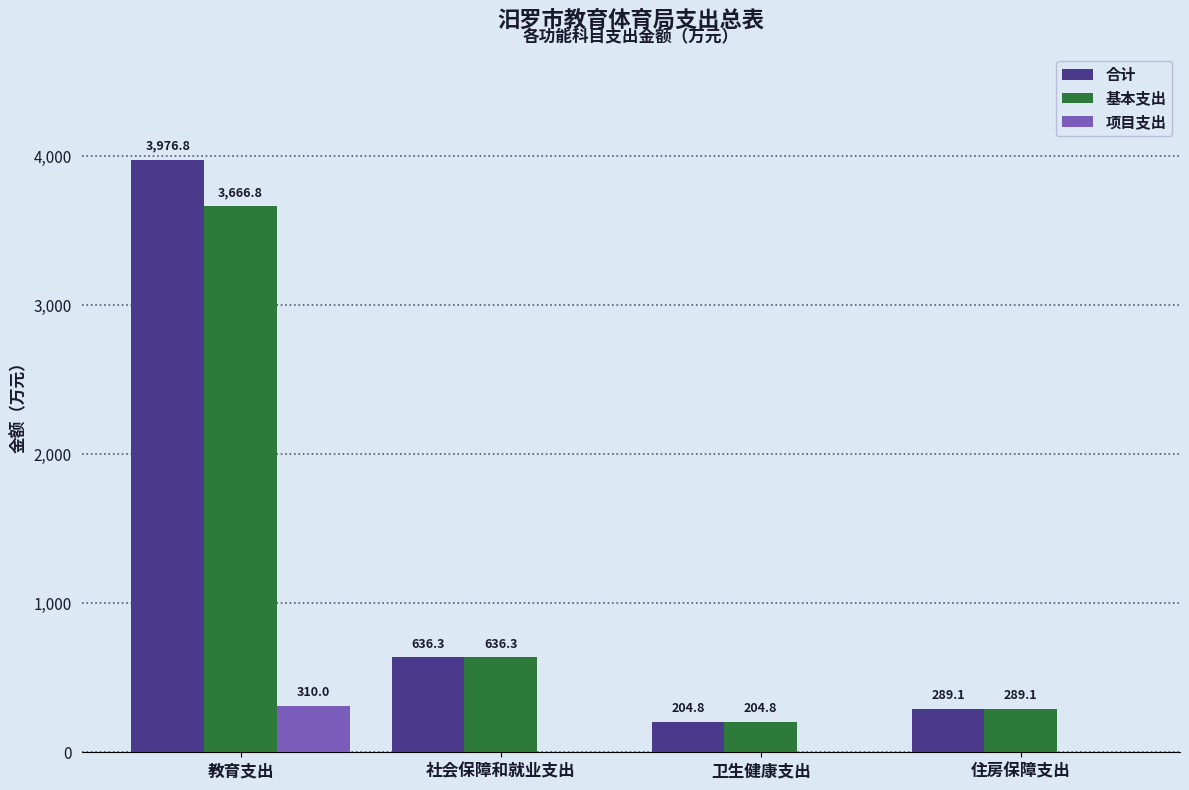

The value of 项目支出 at 社会保障和就业支出 is -149.3. True or false?

False